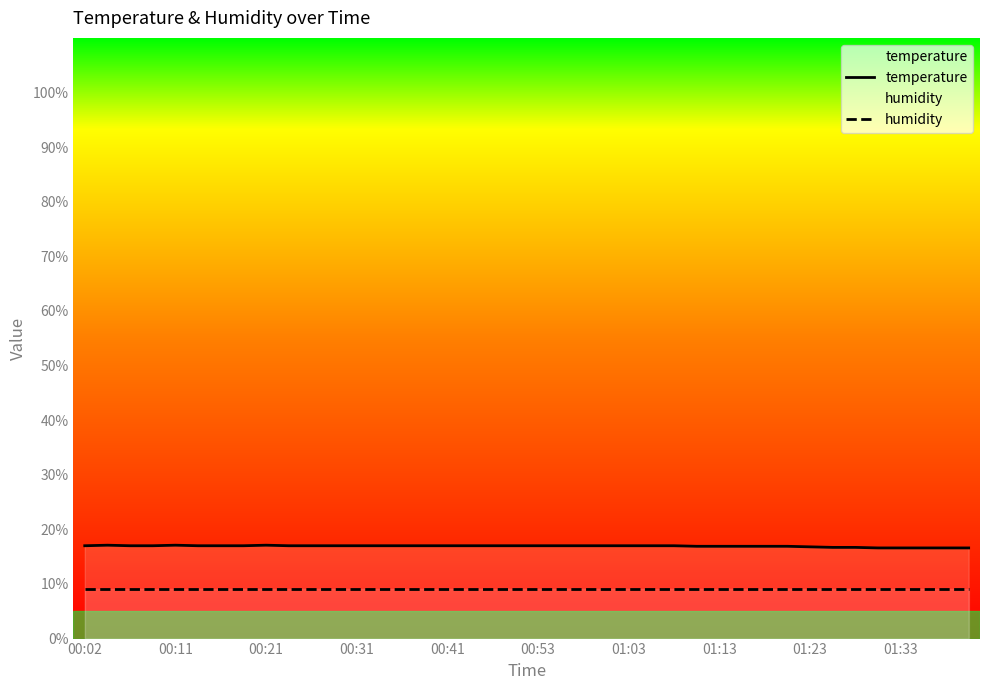

What is the sum of all temperature values?

677.0